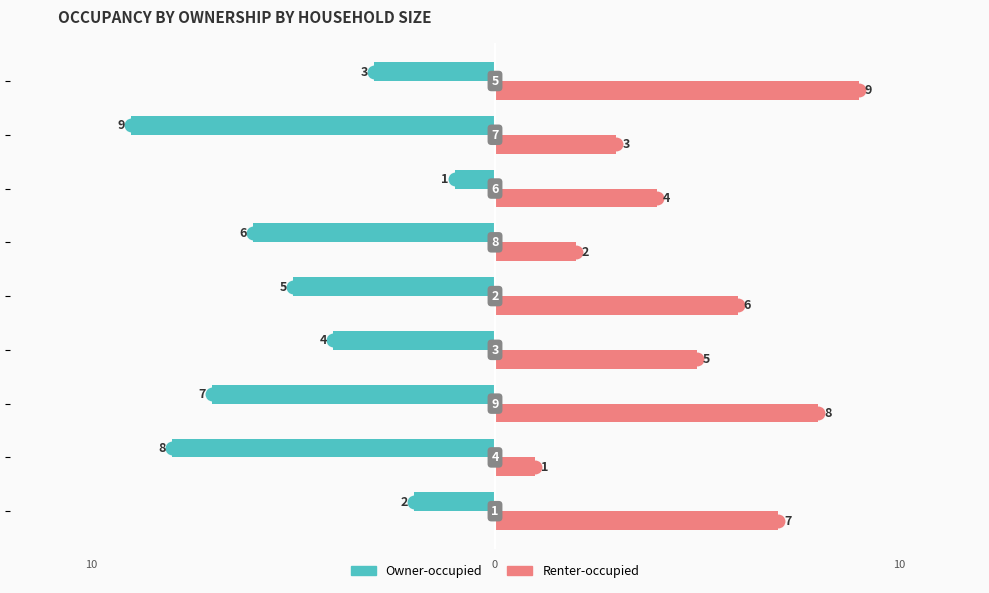

What is the highest value of the Owner-occupied series?

-1